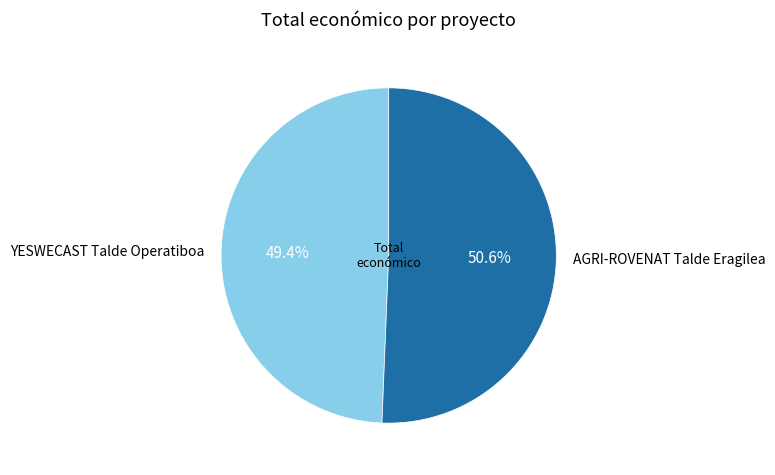

Does AGRI-ROVENAT Talde Eragilea represent more than half of the total?

Yes